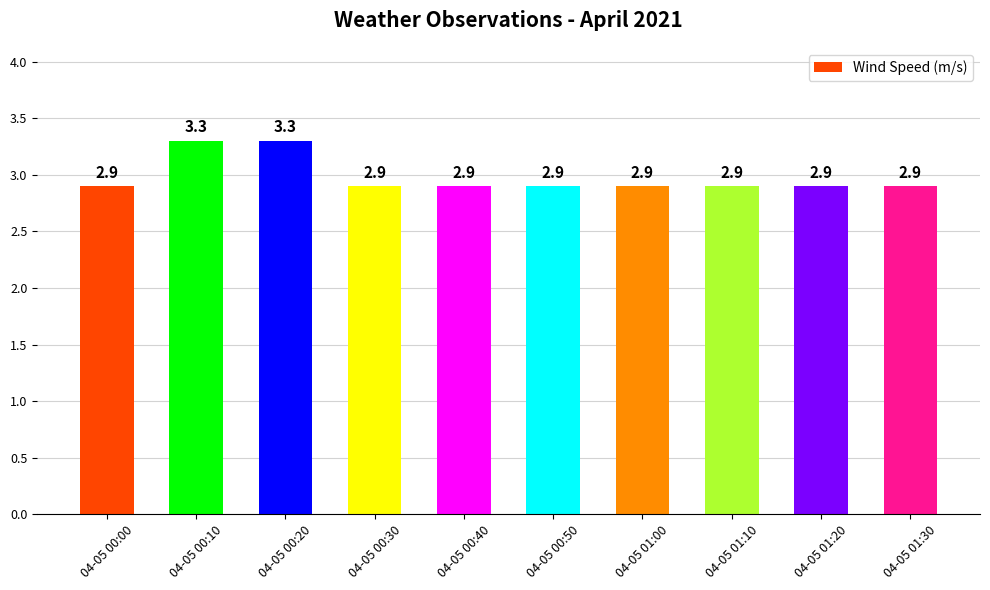

Reading left to right, extract all data points from this chart.

04-05 00:00=2.9	04-05 00:10=3.3	04-05 00:20=3.3	04-05 00:30=2.9	04-05 00:40=2.9	04-05 00:50=2.9	04-05 01:00=2.9	04-05 01:10=2.9	04-05 01:20=2.9	04-05 01:30=2.9